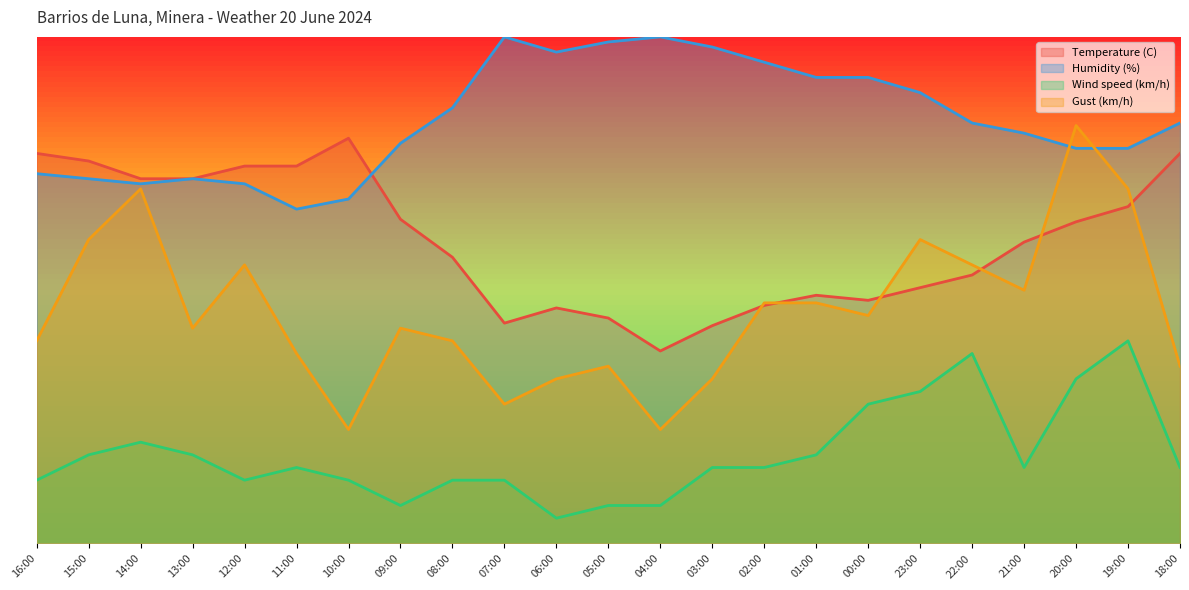

What are all the series names shown in the legend?

Temperature (C), Humidity (%), Wind speed (km/h), Gust (km/h)